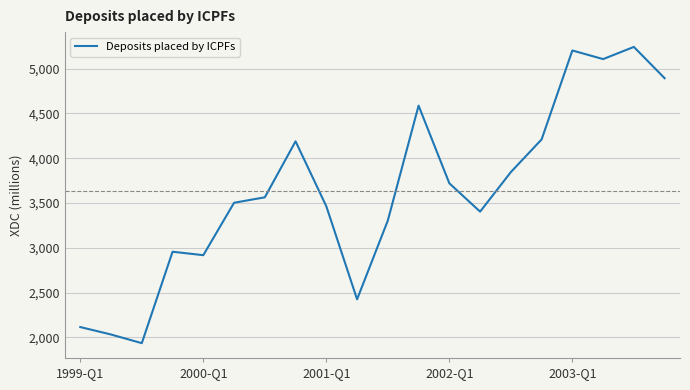

What is the maximum value shown in the chart?

5241.8